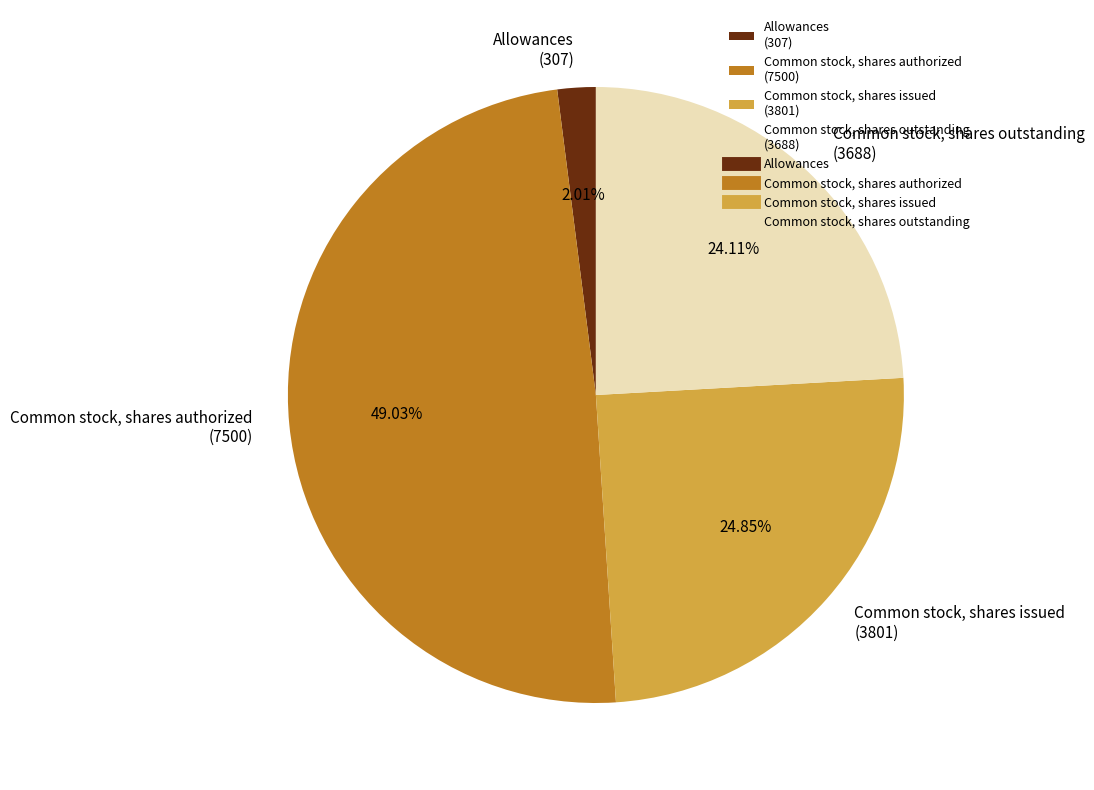

Is it true that Common stock, shares outstanding is 24% of the pie?

True